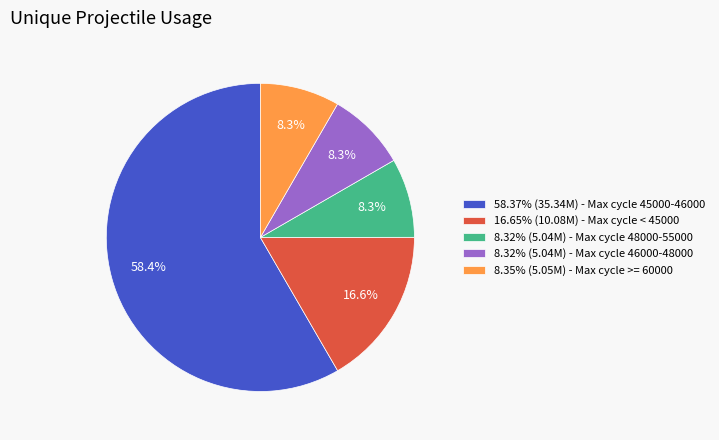

Is there a majority slice in this chart?

Yes